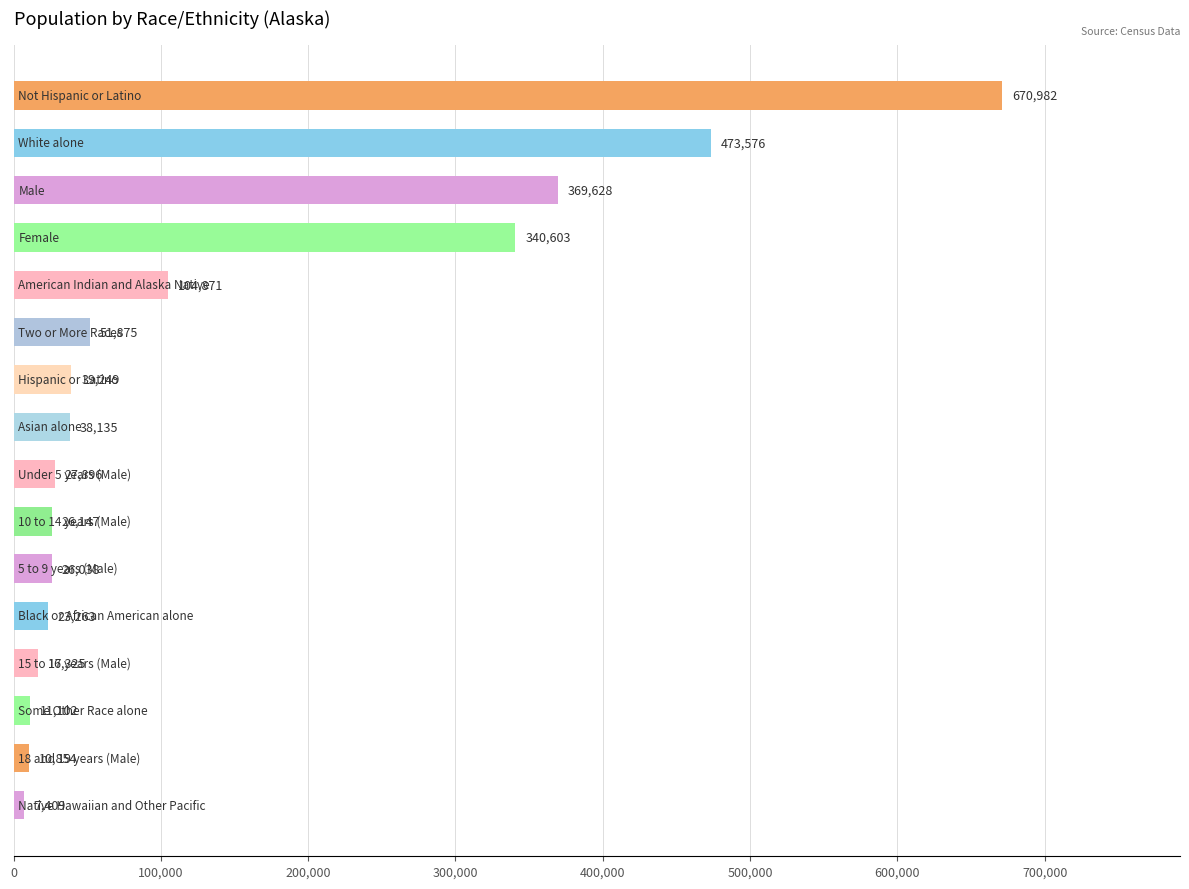

What is the value of the 5th bar from the top?

104871